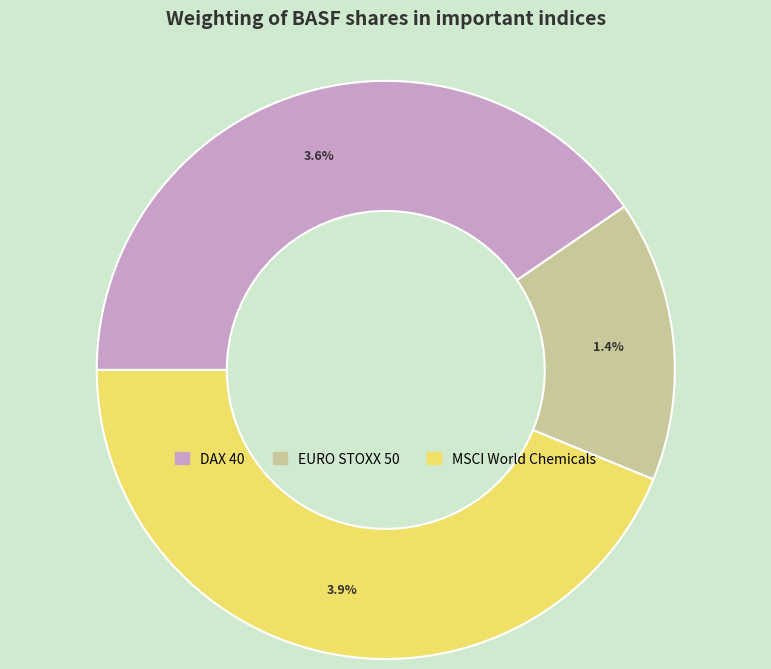

What portion of the pie excludes MSCI World Chemicals?

56.2%